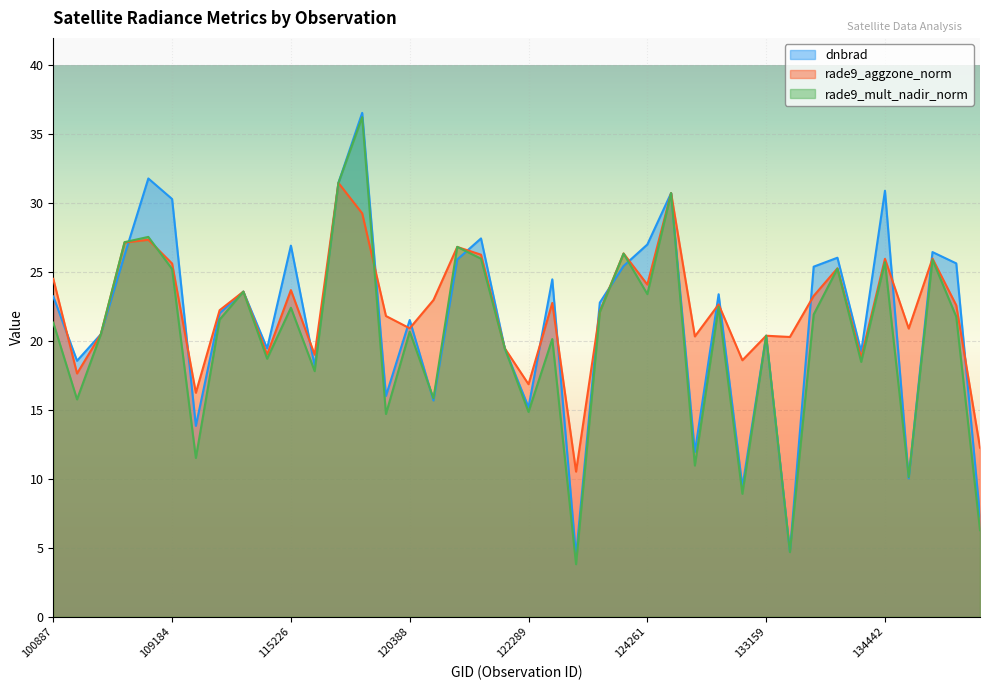

What is the average value of the rade9_aggzone_norm series?

22.4